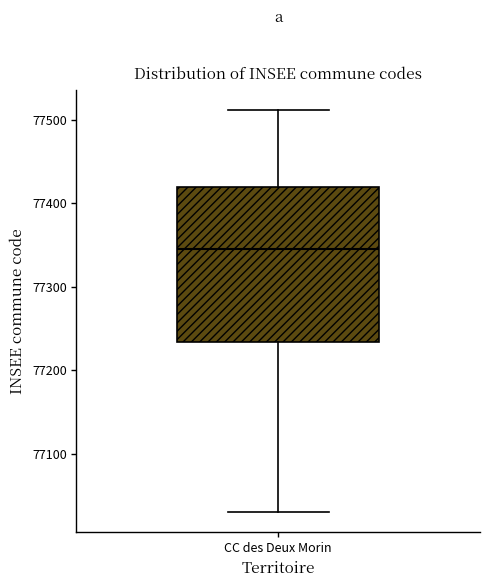

Where is the upper edge of the box for CC des Deux Morin on the y-axis? The values are not printed on the chart, so give them approximately, as read against the axis.

77420